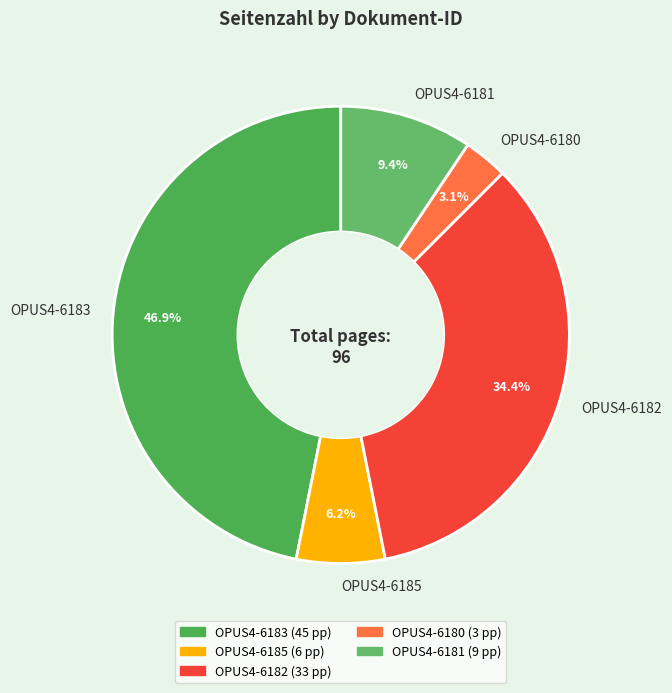

The OPUS4-6185 slice represents 6% of the pie. True or false?

True